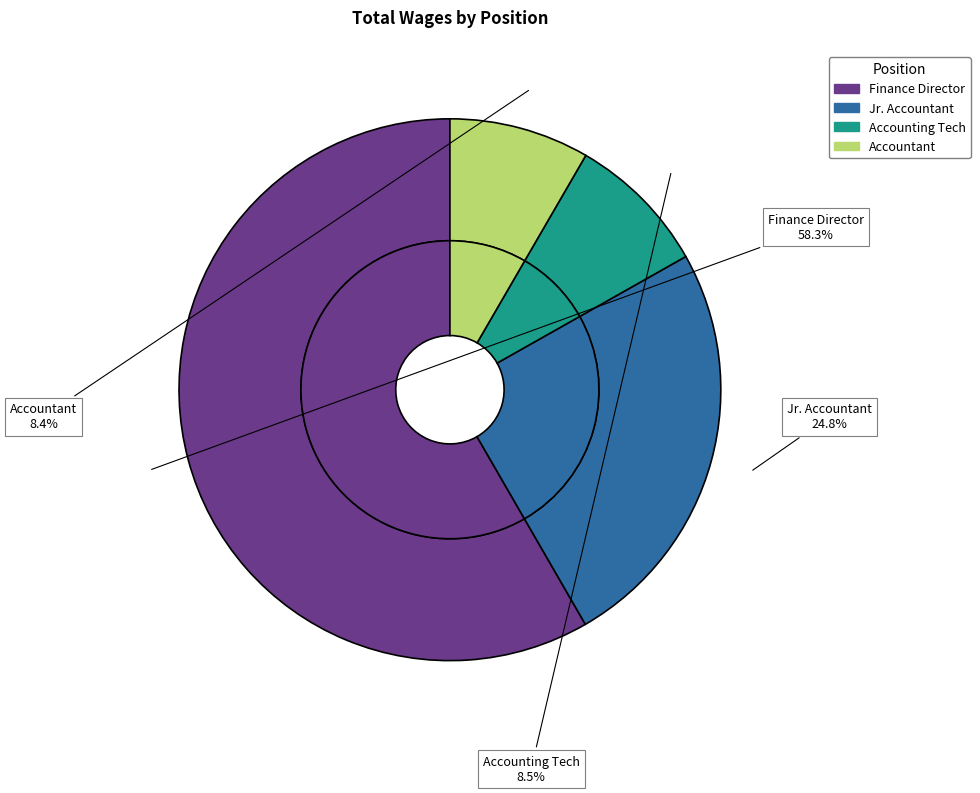

True or false: Accounting Tech accounts for 1% of the total.

False